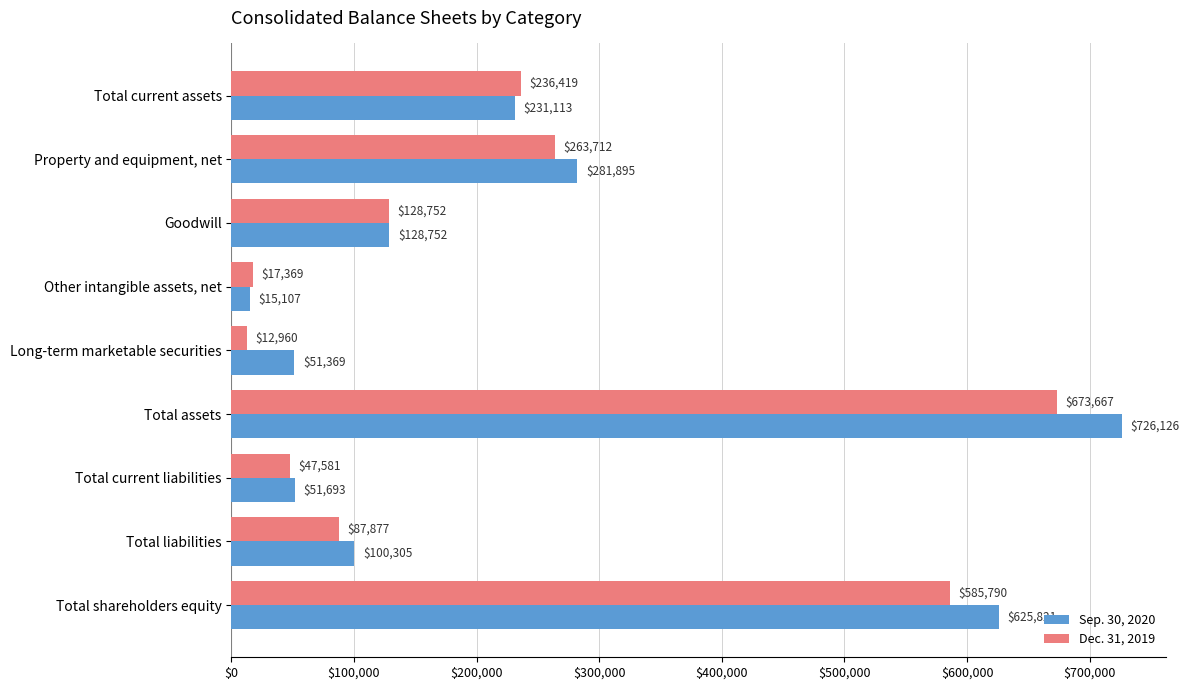

Which series has the largest total across all categories?

Sep. 30, 2020